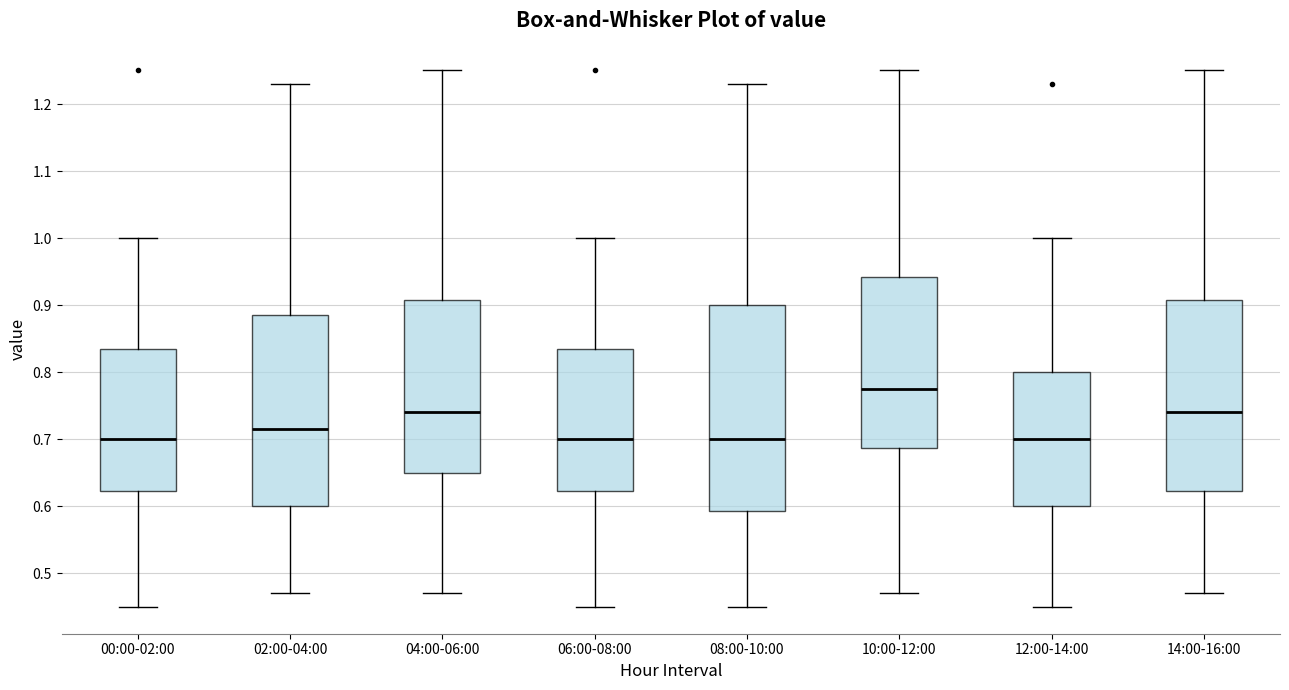

Comparing the boxes themselves (not the whiskers), which one is the tallest?

08:00-10:00